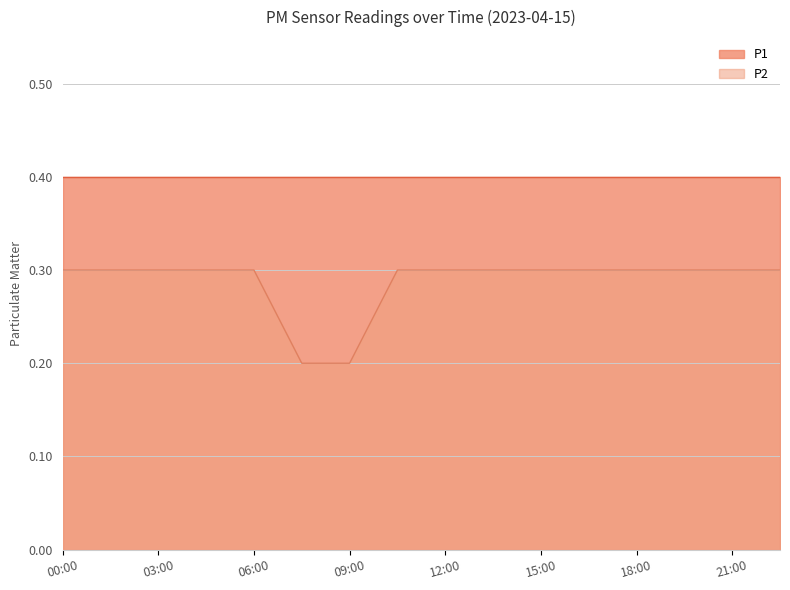

Which has a higher value, 21:00 or 01:30?

21:00